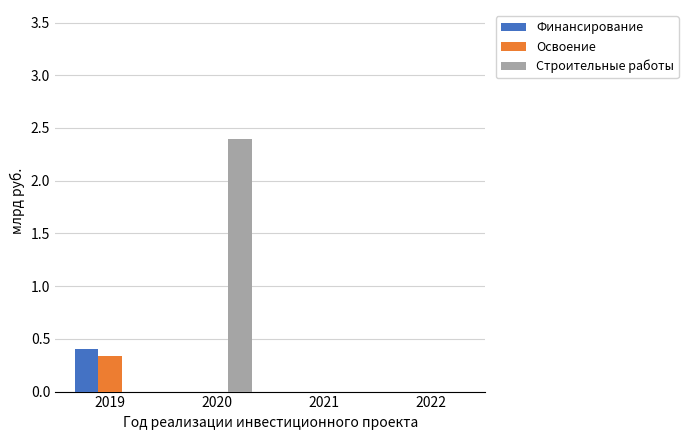

What is the sum of the Строительные работы values at 2020 and 2021?

2.4